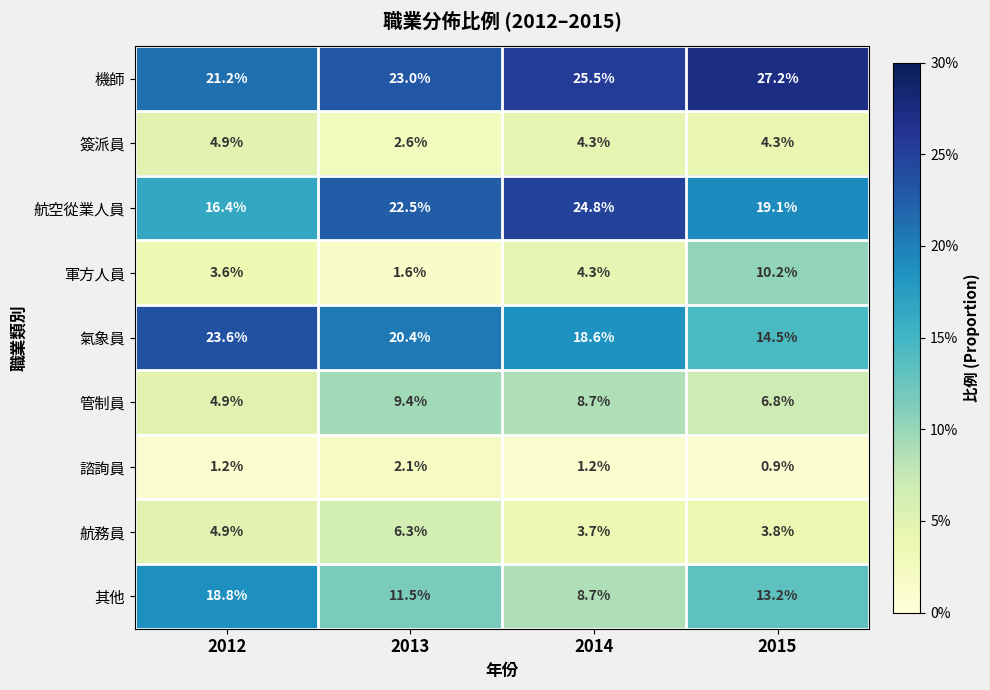

What is the sum of all 機師 values?

96.9